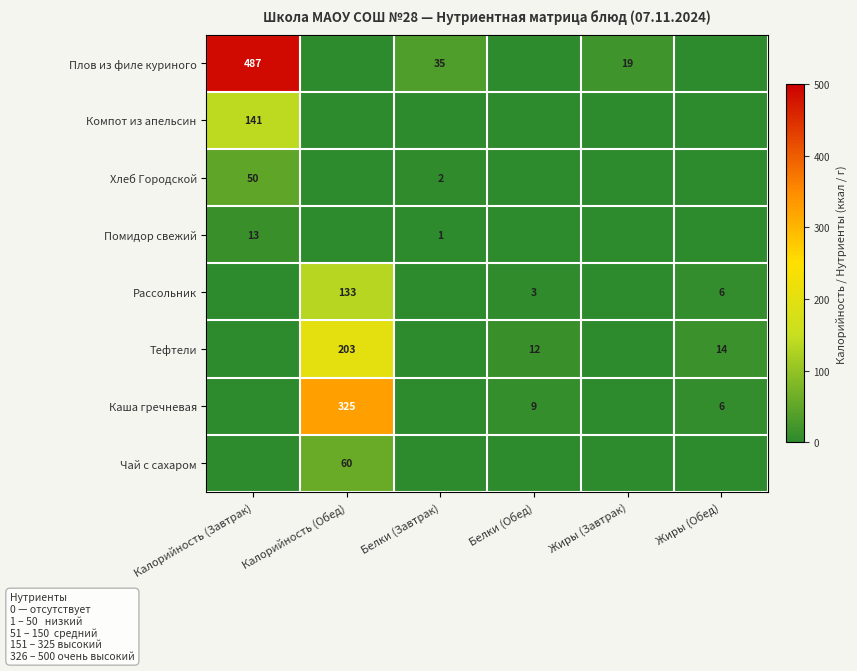

The value of Тефтели at Калорийность (Обед) is 353. True or false?

False